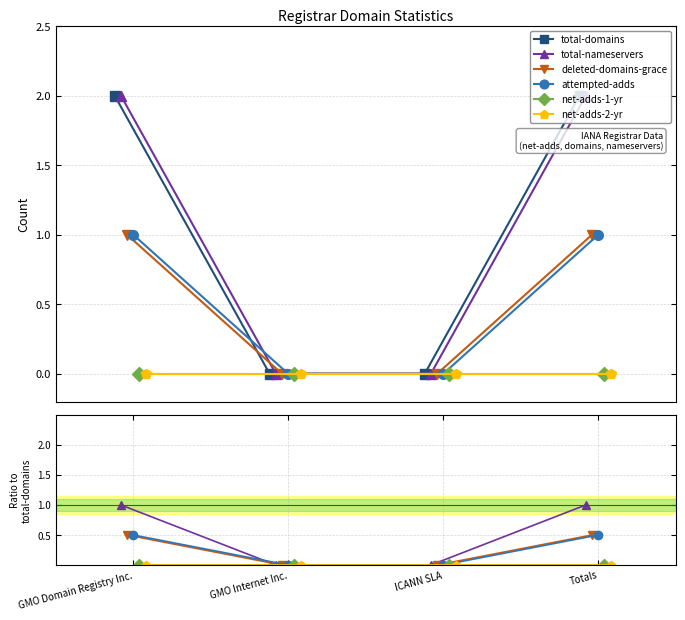

Is the value of attempted-adds at GMO Internet Inc. greater than the value of net-adds-2-yr at Totals?

No